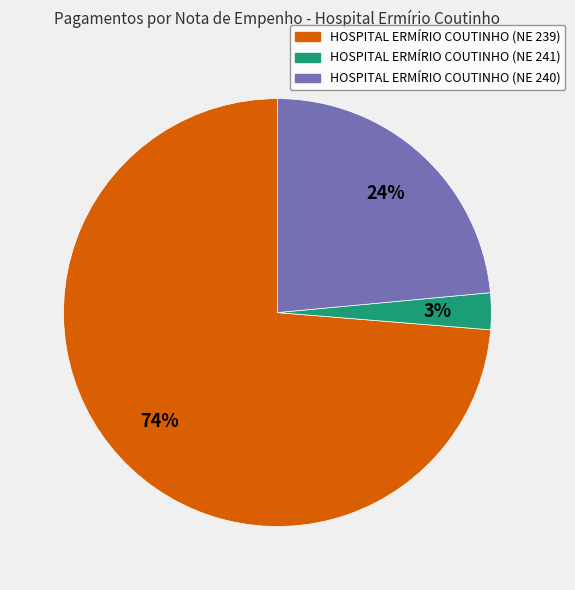

How many segments does this pie chart have?

3